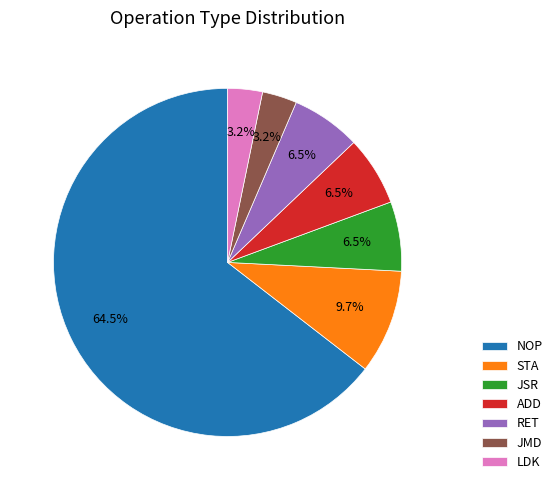

How many slices are in this pie chart?

7